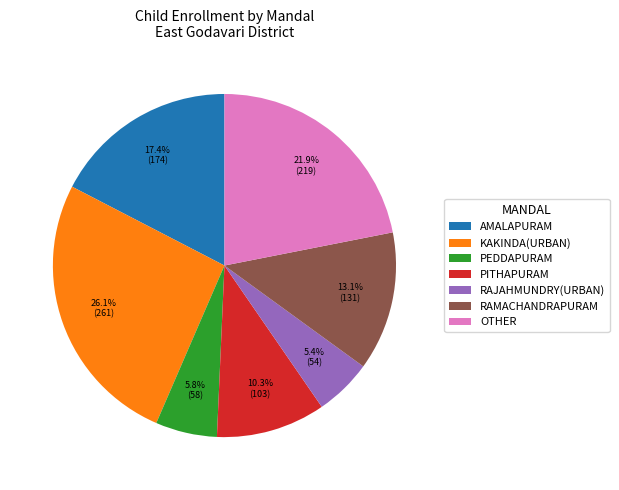

What is the total percentage of KAKINDA(URBAN) and AMALAPURAM?

43.5%